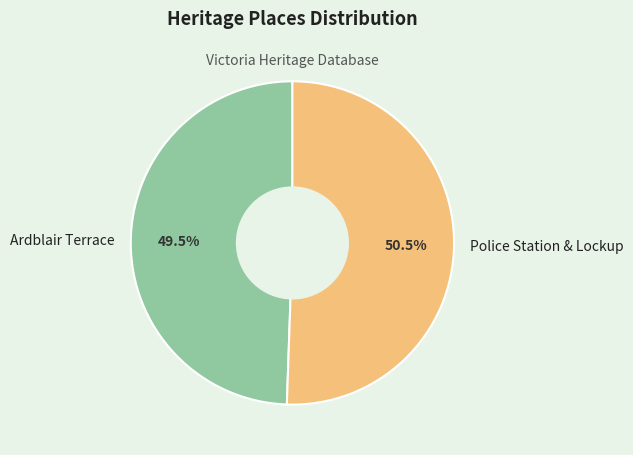

Approximately how many times larger is the value at Police Station & Lockup compared to Ardblair Terrace?

1.0